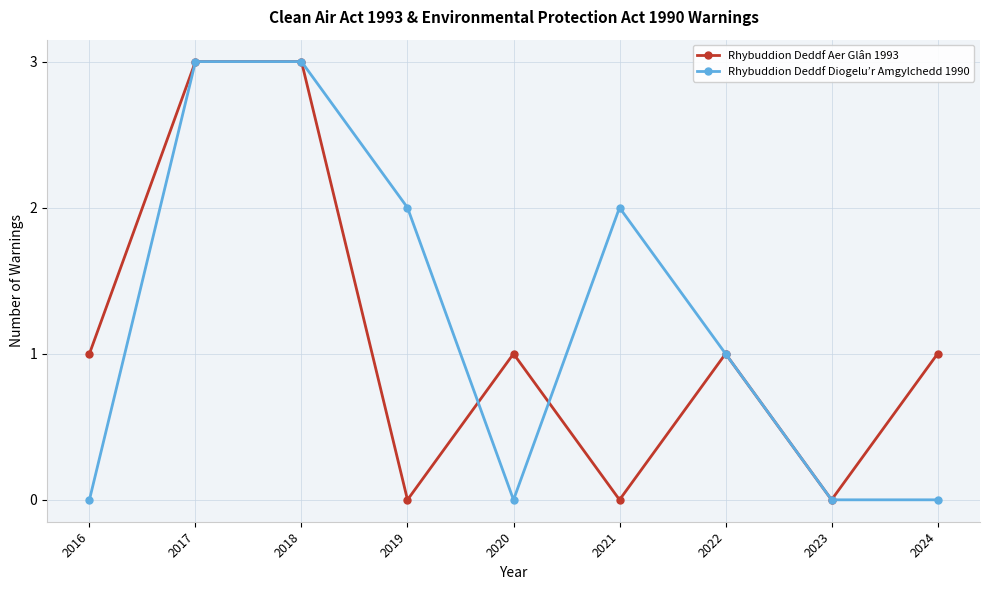

At which category does Rhybuddion Deddf Diogelu’r Amgylchedd 1990 reach its first local valley?

2020